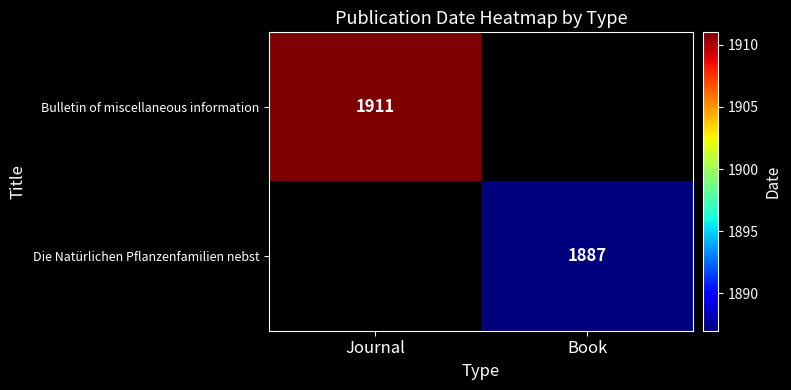

True or false: Bulletin of miscellaneous information has a value of 1911 at Journal.

True